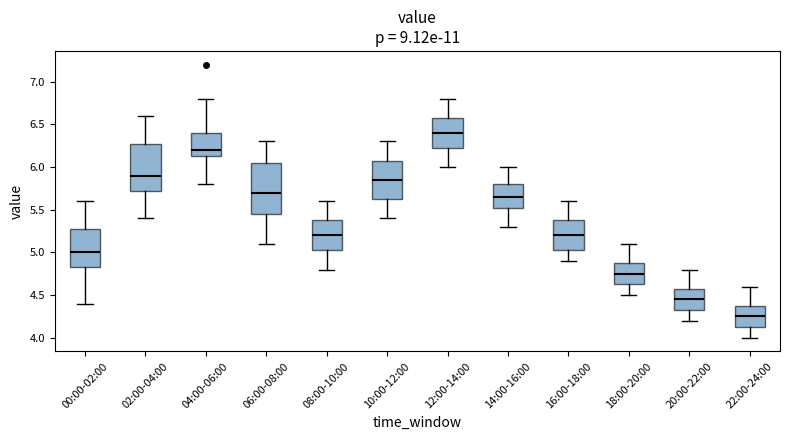

Where does the median line of the box for 08:00-10:00 sit on the y-axis? The values are not printed on the chart, so give them approximately, as read against the axis.

5.20